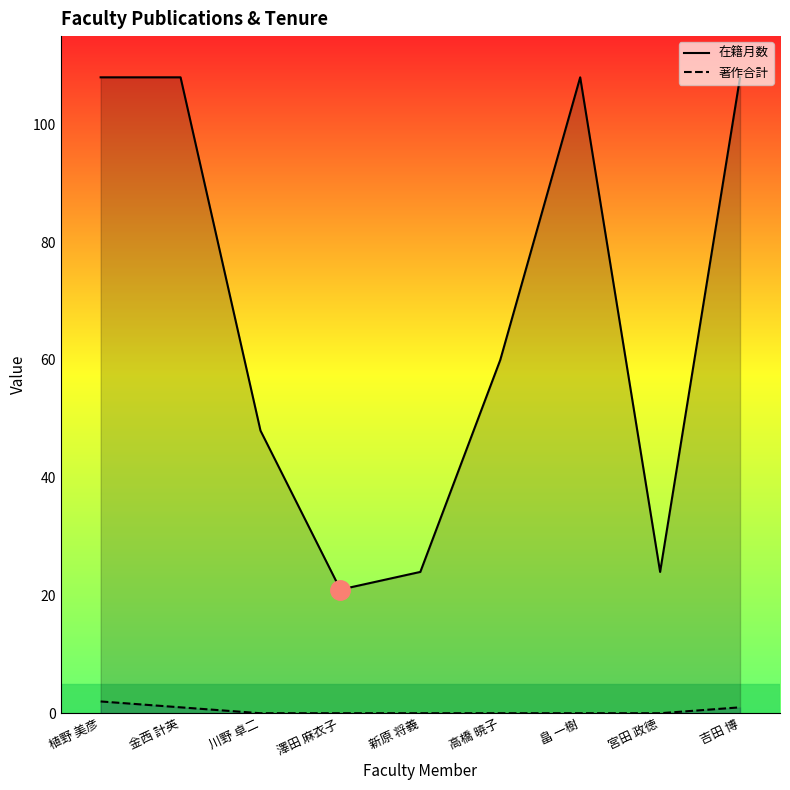

Between 新原 将義 and 畠 一樹, which series saw the biggest shift?

在籍月数